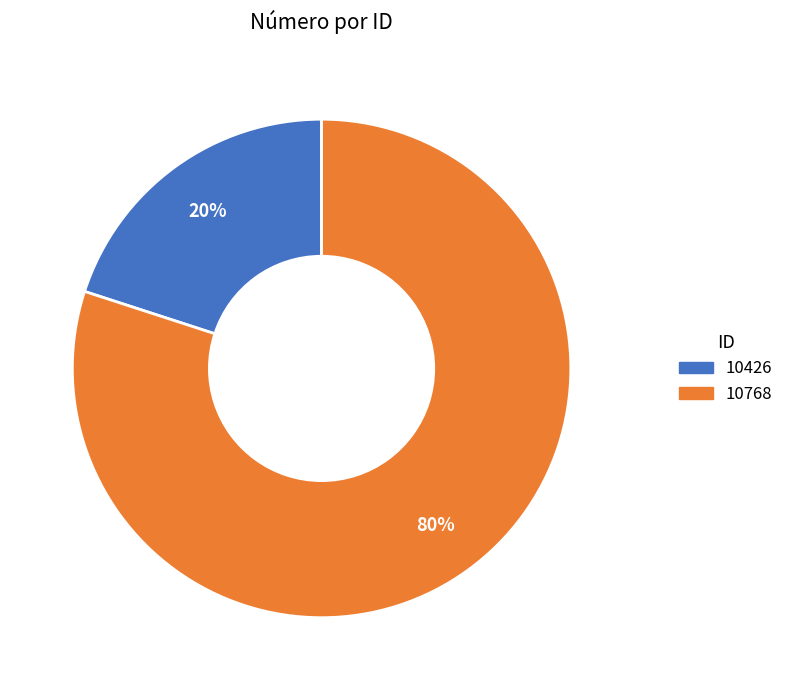

True or false: 10768 accounts for 66% of the total.

False